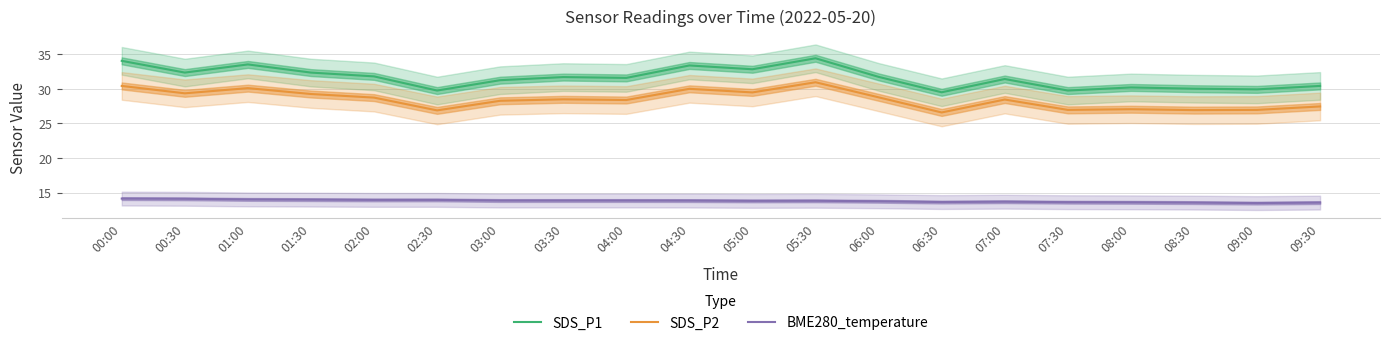

True or false: SDS_P1 has more than 0 points higher than both neighbors.

True